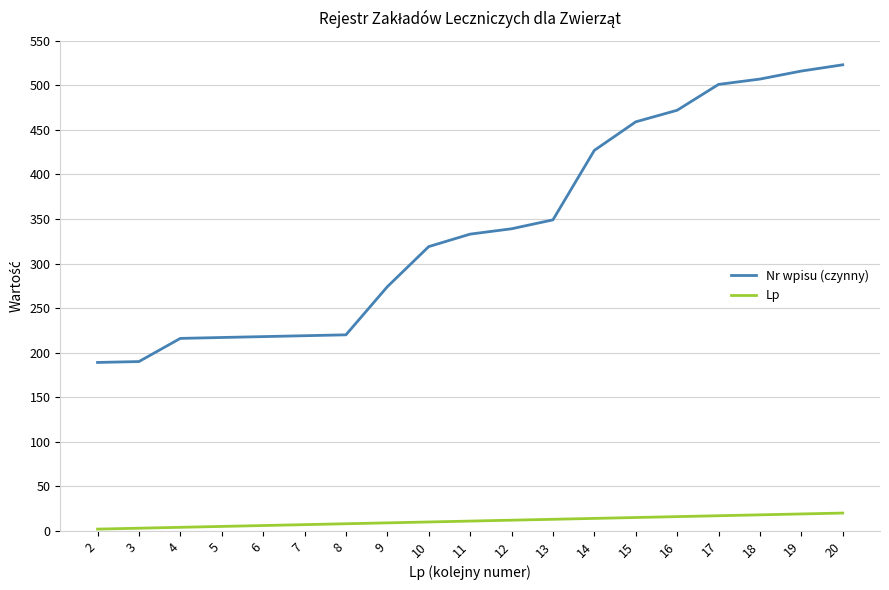

List the series in order of their overall mean, highest first.

Nr wpisu (czynny), Lp